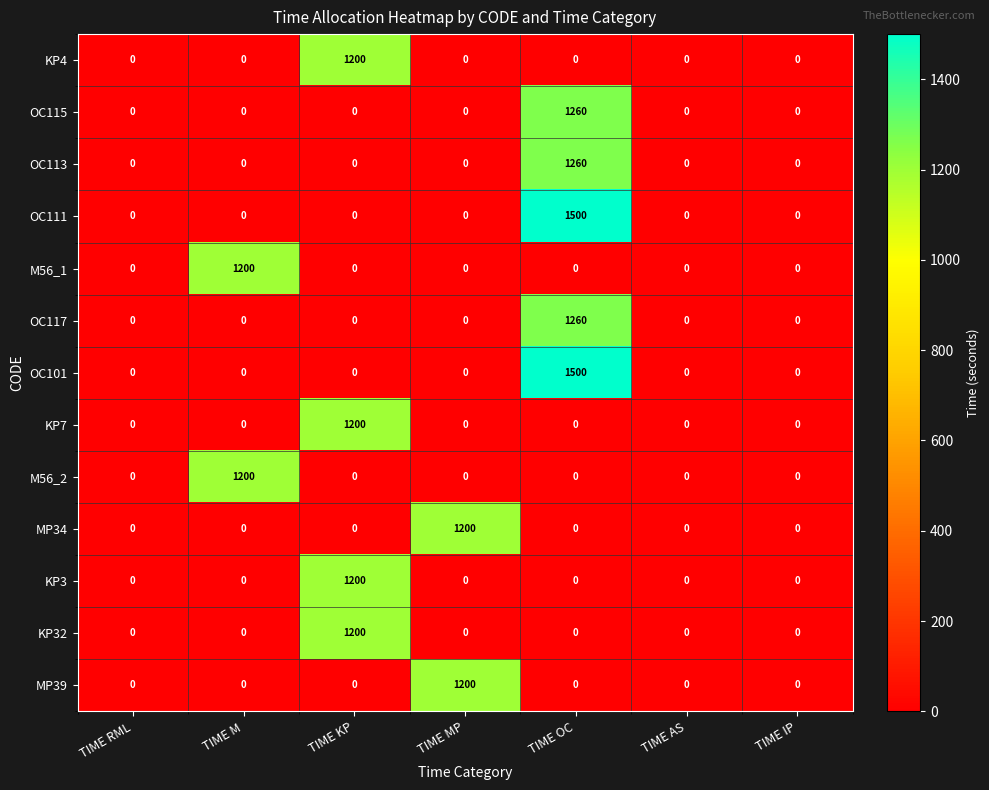

The value of MP39 at TIME AS is -424. True or false?

False